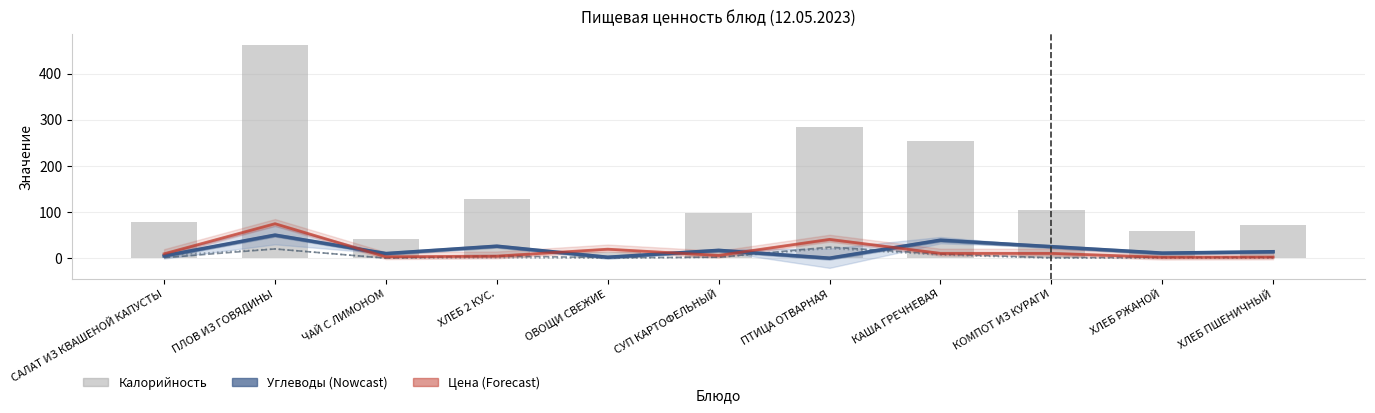

What position from the left is САЛАТ ИЗ КВАШЕНОЙ КАПУСТЫ?

1